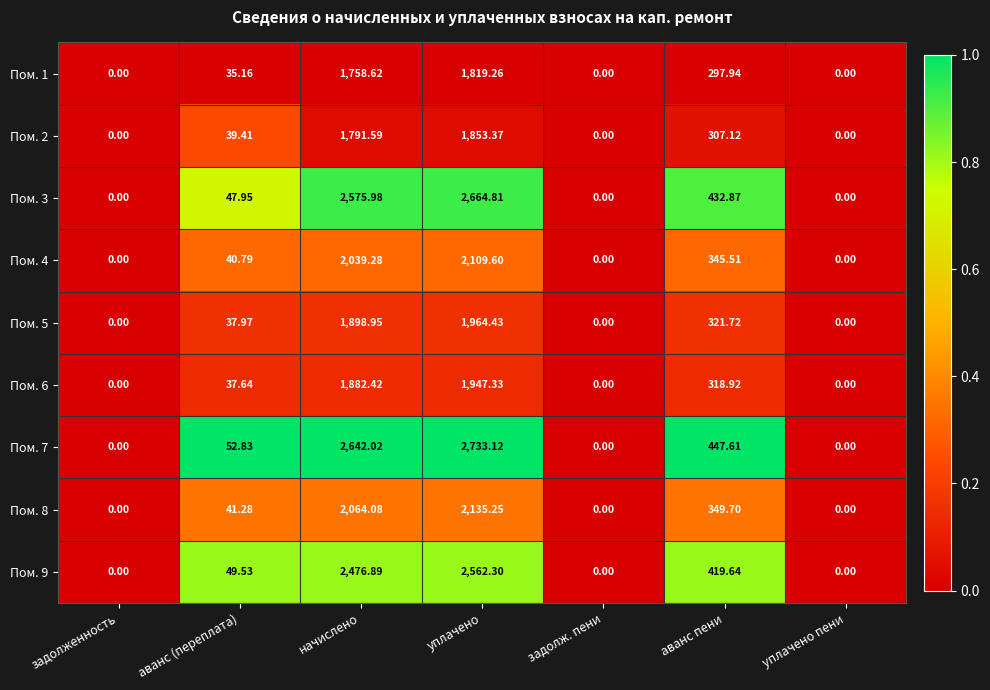

At which category is the sum across all series the highest?

уплачено